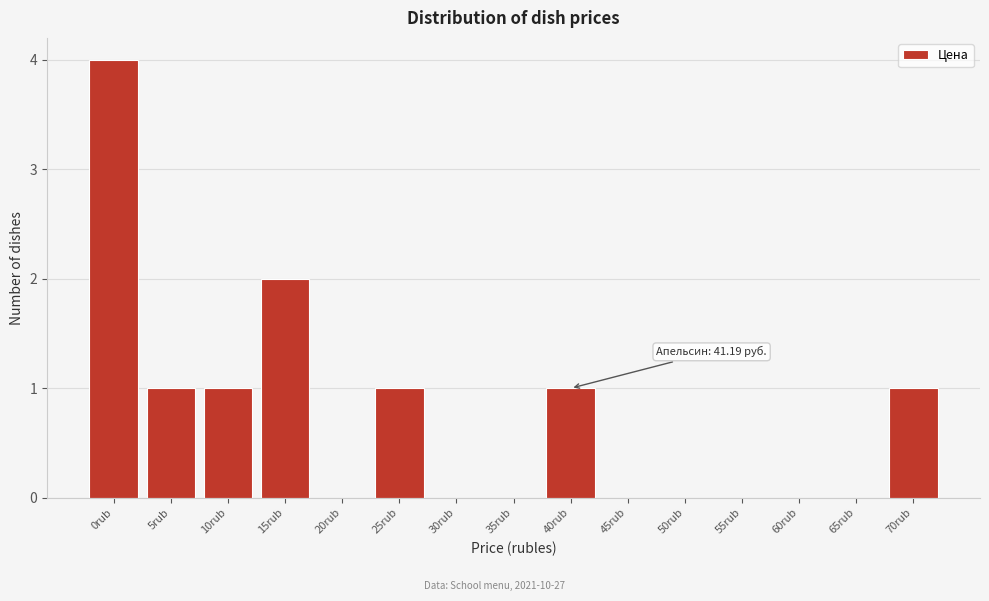

Reading left to right, transcribe all the data shown in this chart.

0rub=4	5rub=1	10rub=1	15rub=2	20rub=0	25rub=1	30rub=0	35rub=0	40rub=1	45rub=0	50rub=0	55rub=0	60rub=0	65rub=0	70rub=1